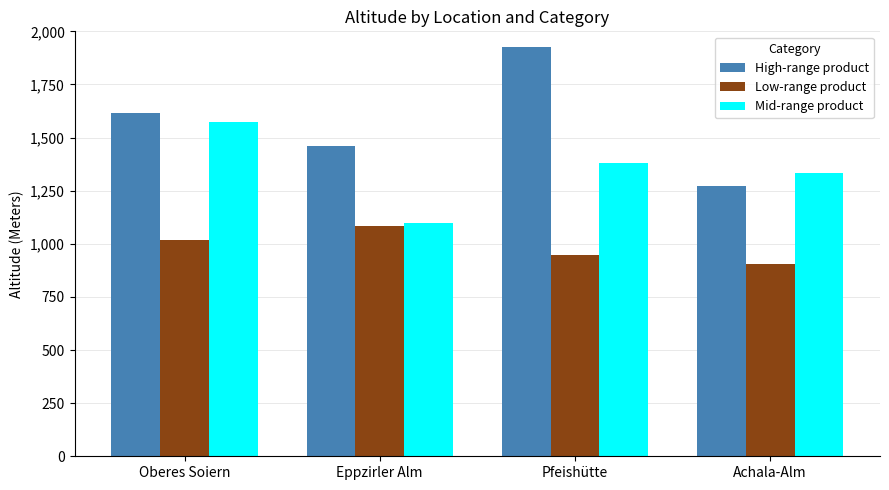

What is the greatest value displayed?

1927